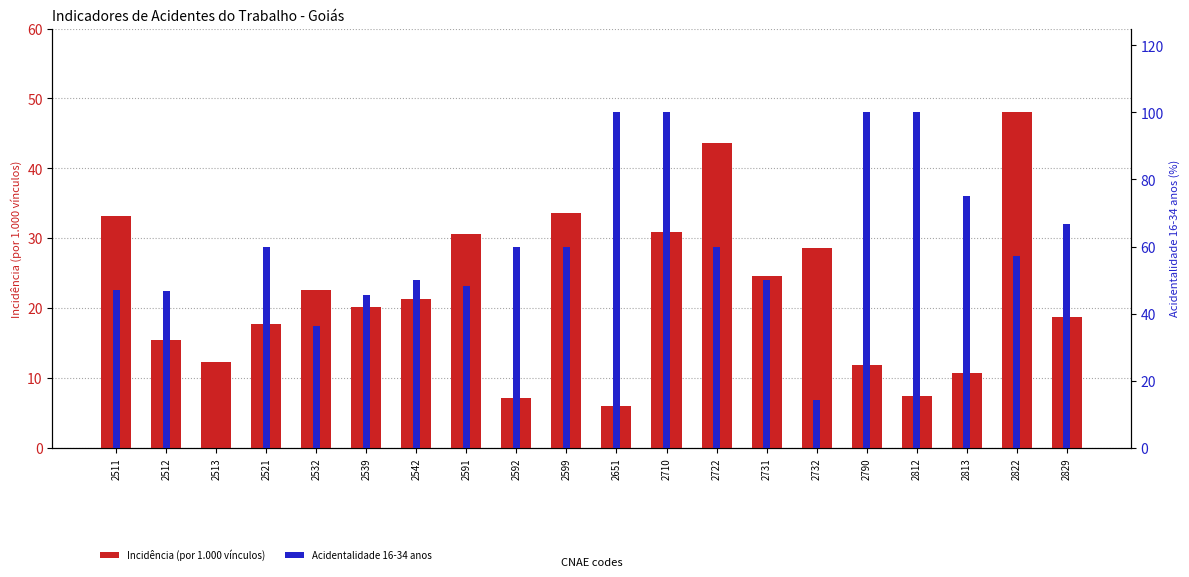

List the labels in order of Incidência (por 1.000 vínculos) value, smallest first.

2651, 2592, 2812, 2813, 2790, 2513, 2512, 2521, 2829, 2539, 2542, 2532, 2731, 2732, 2591, 2710, 2511, 2599, 2722, 2822